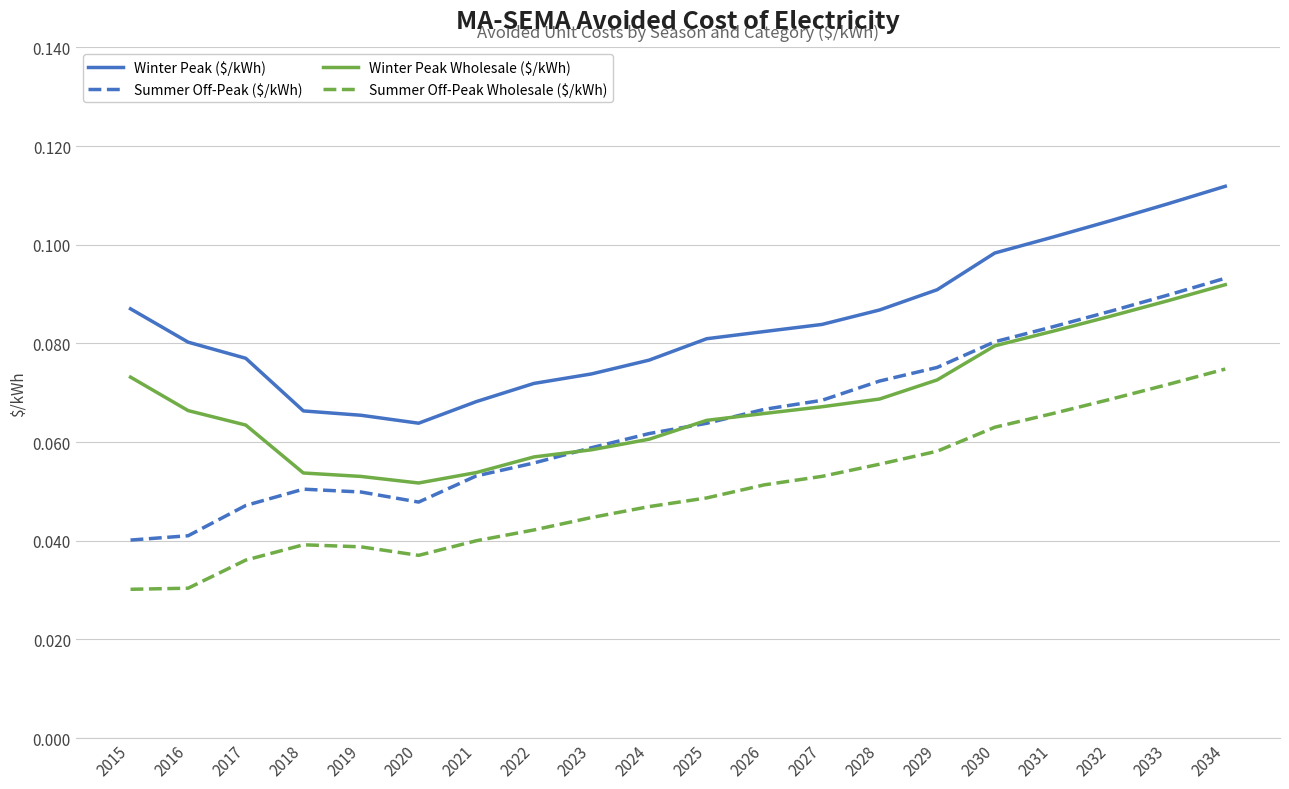

Which category has the highest value across all series?

2034